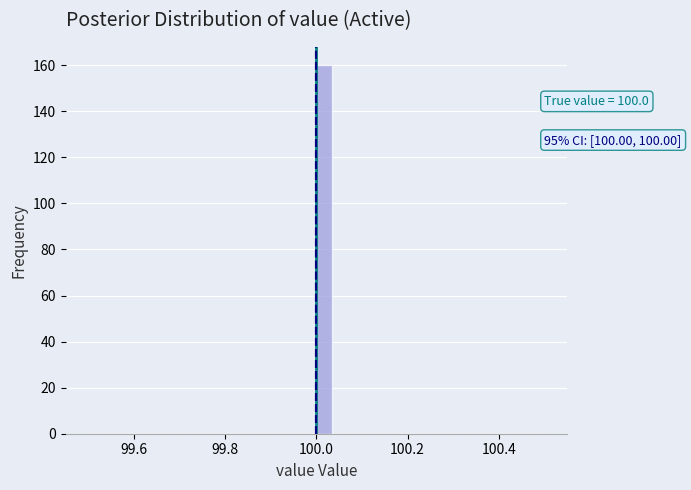

Around what value on the x-axis is the tallest bar? Give the approximate position of its centre, as read against the axis.

100.02